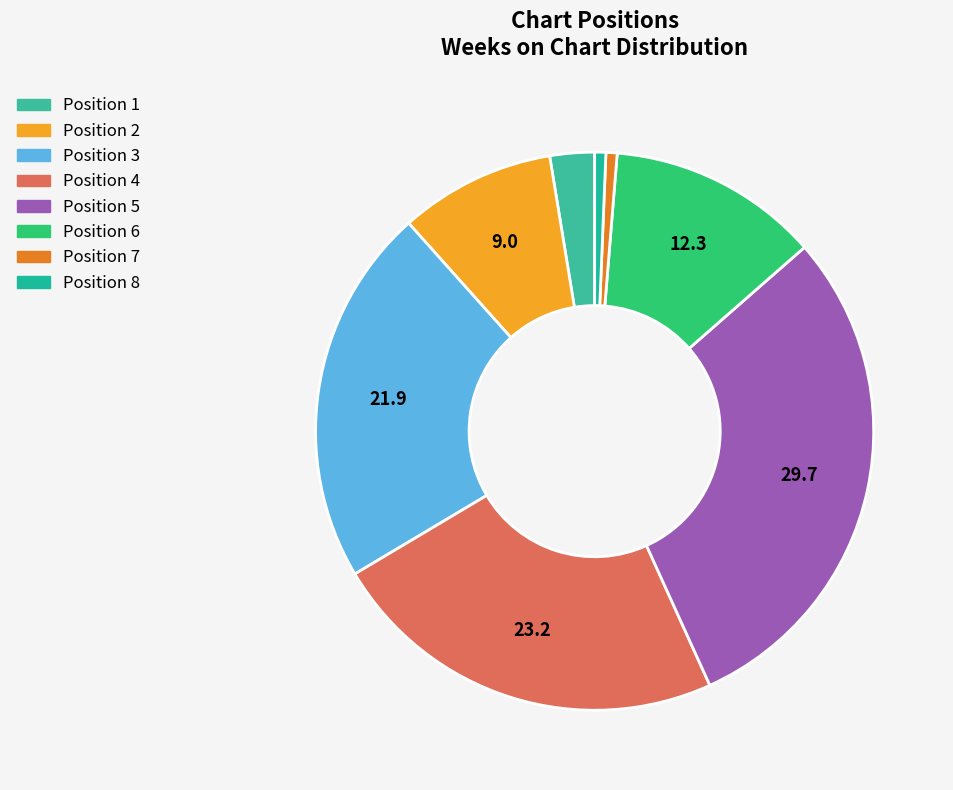

How many segments does this pie chart have?

8